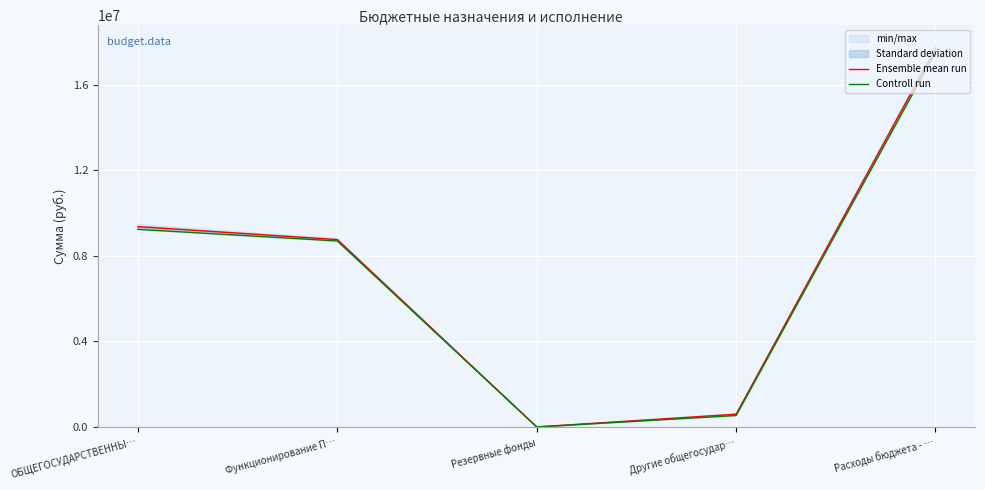

At Резервные фонды, list the series in order from largest to smallest.

Ensemble mean run, Controll run